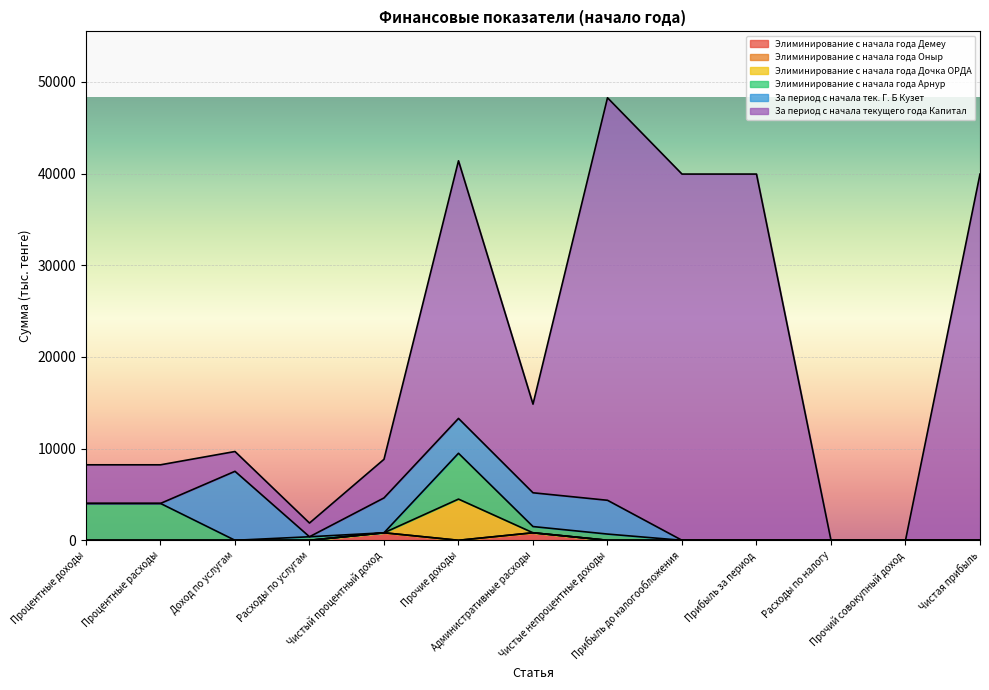

What is the total value across all series at Процентные доходы?

8235